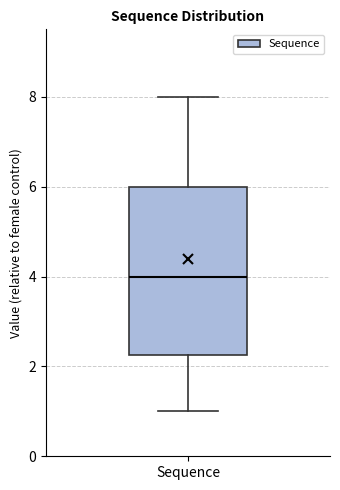

Read this box plot against the y-axis: the position of the median line, the range covered by the box, and the ends of both whiskers. The values are not printed on the chart, so give them approximately, as read against the axis.

median 4.0, box 2.2 to 6.0, whiskers 1.0 to 8.0